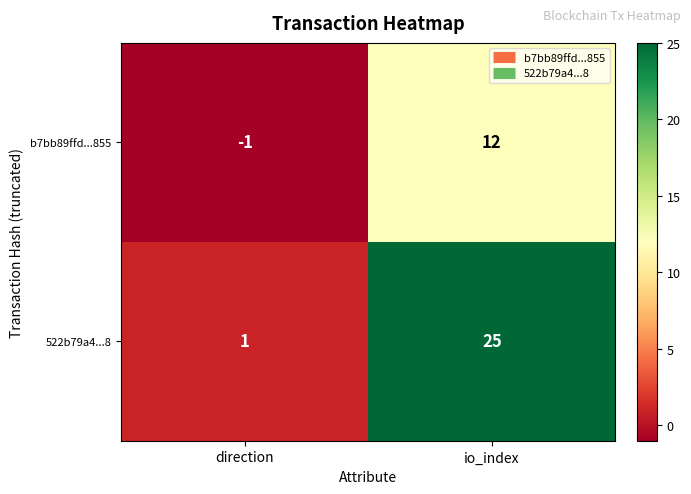

Rank the series at direction from highest to lowest value.

522b79a4...8, b7bb89ffd...855